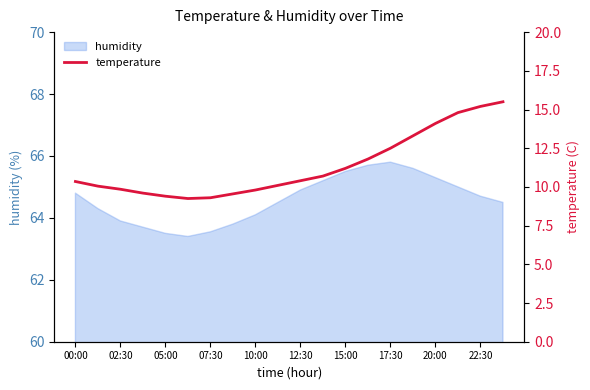

True or false: humidity has a value of 63.5 at 05:00.

True